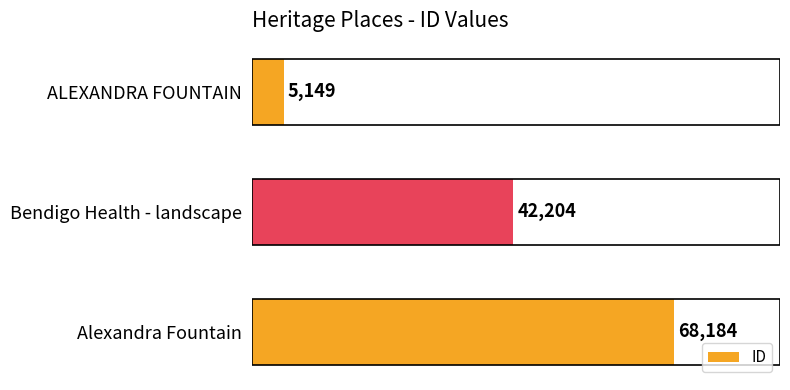

What position from the bottom is Alexandra Fountain?

1